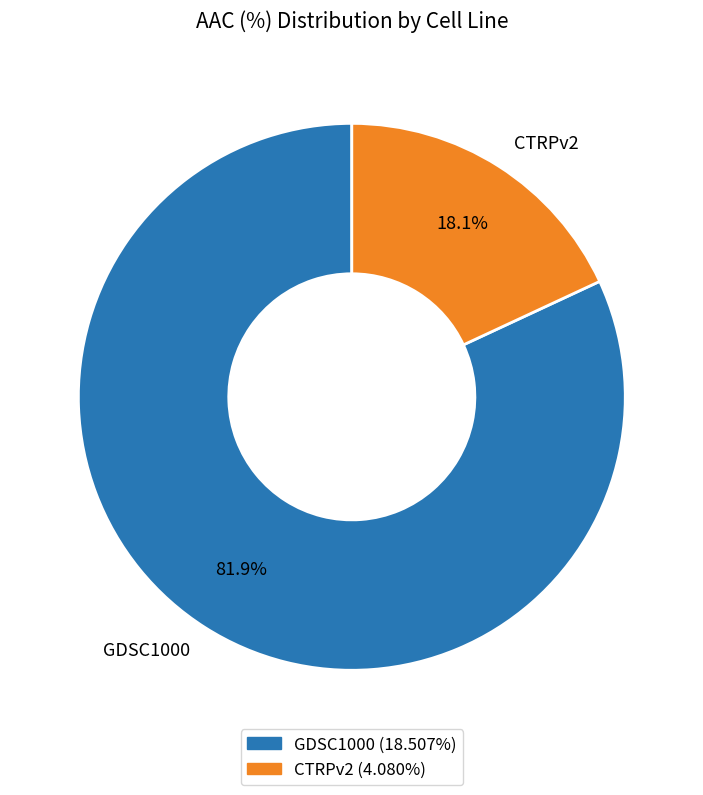

True or false: CTRPv2 accounts for 8% of the total.

False